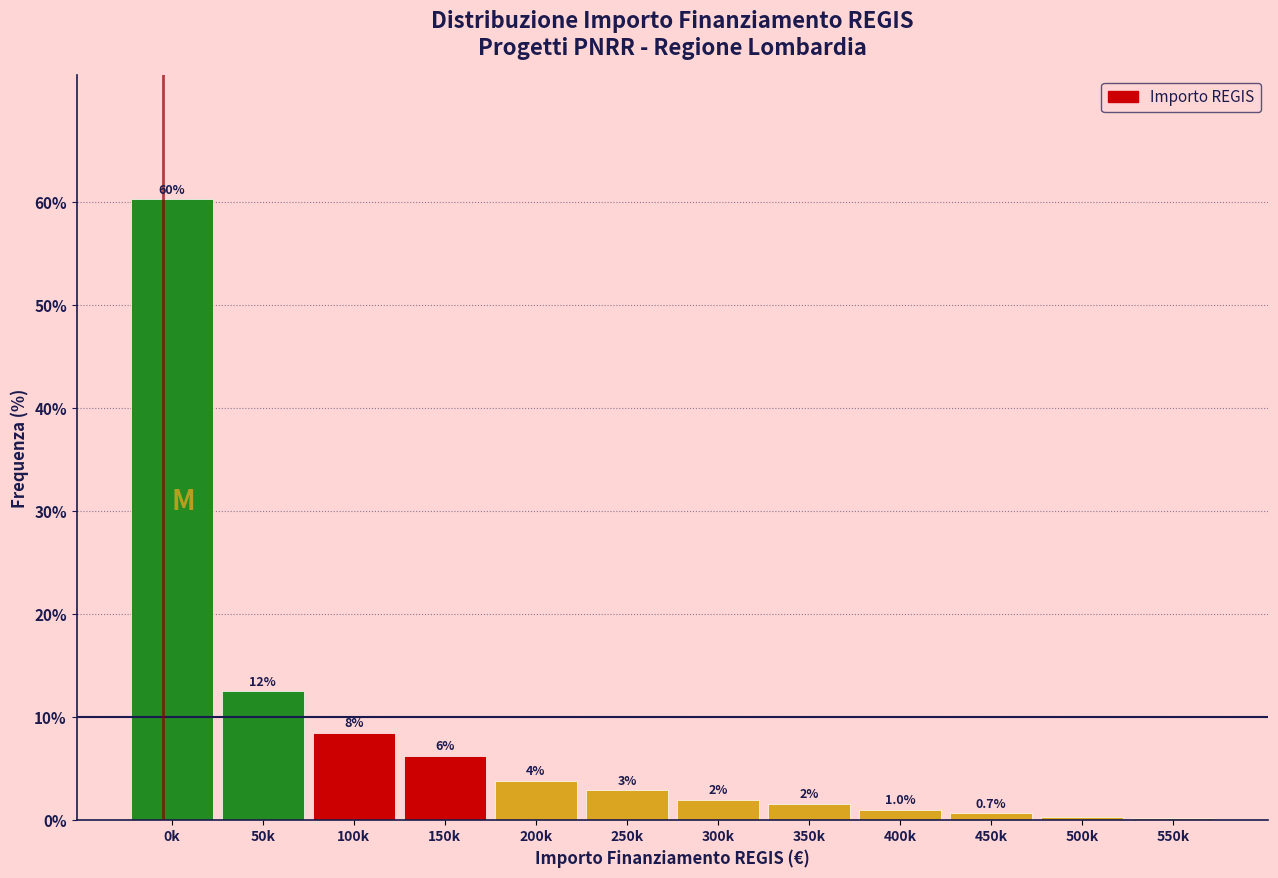

Rank the categories by value from lowest to highest.

550k, 500k, 450k, 400k, 350k, 300k, 250k, 200k, 150k, 100k, 50k, 0k